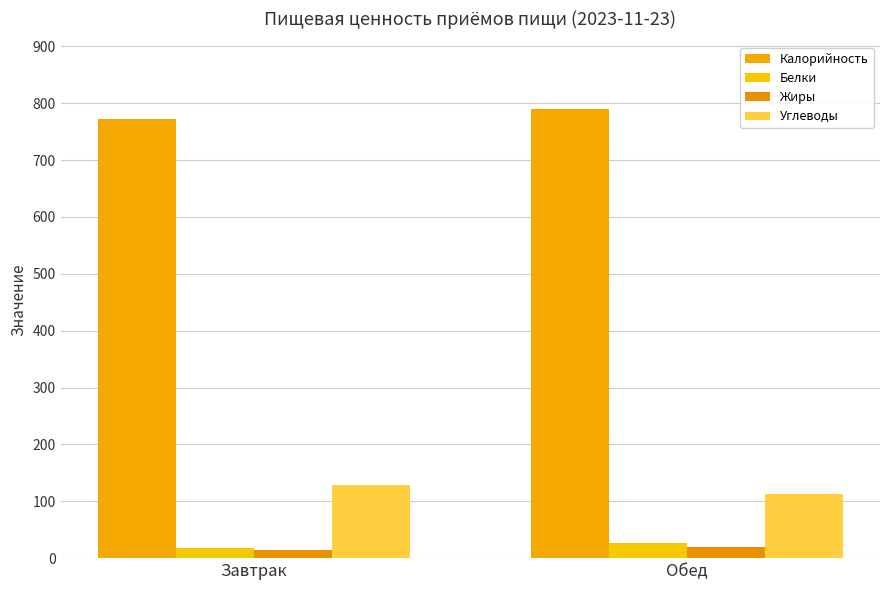

Does the chart contain any negative values?

No